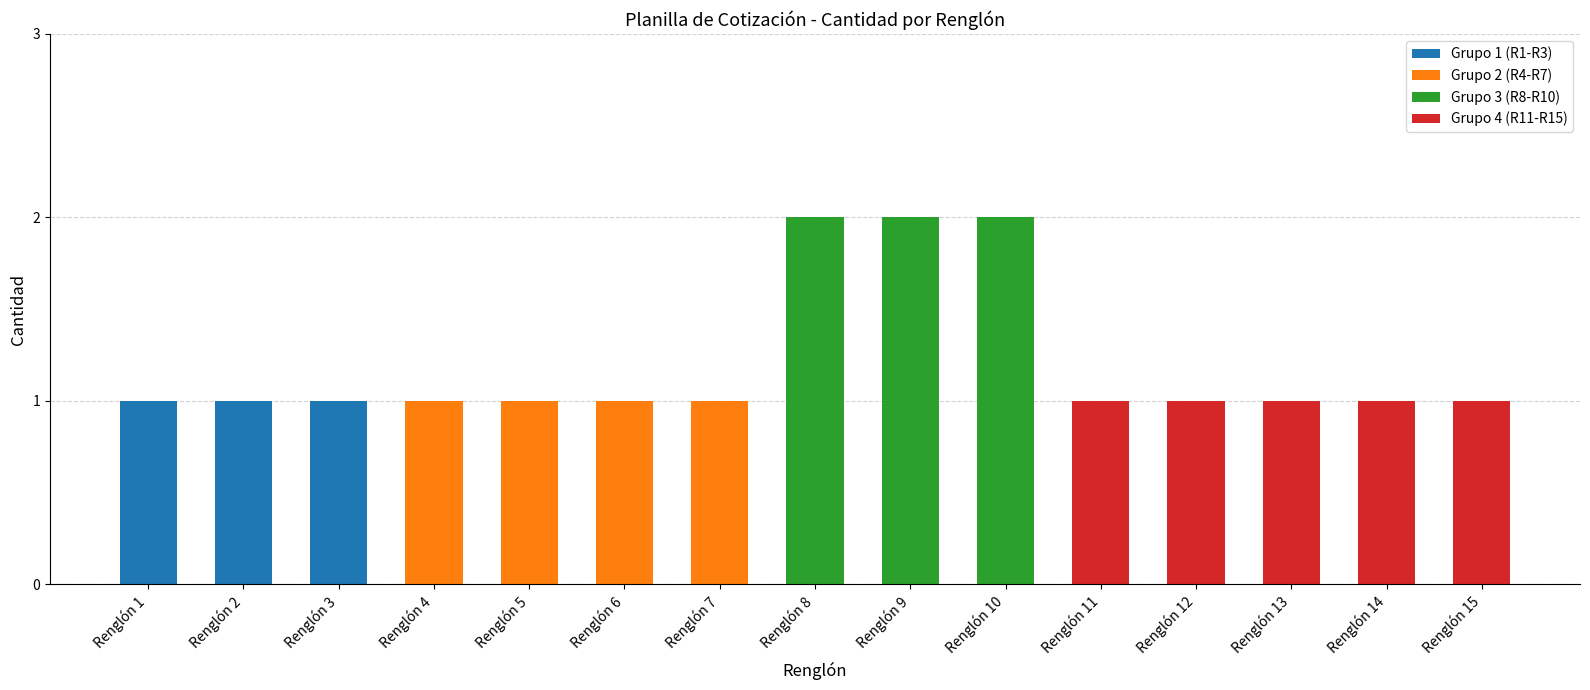

How many values are between 1 and 2?

15